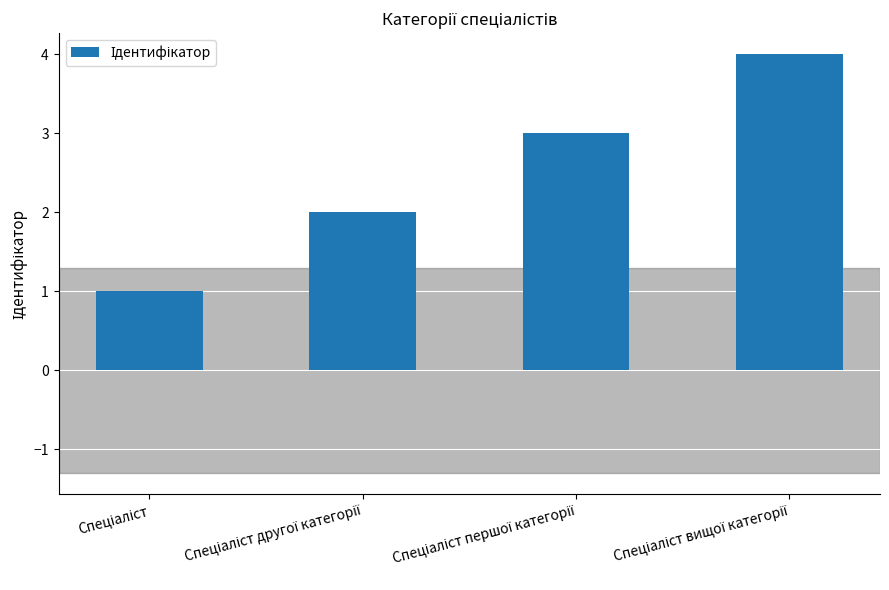

What is the sum of all values?

10